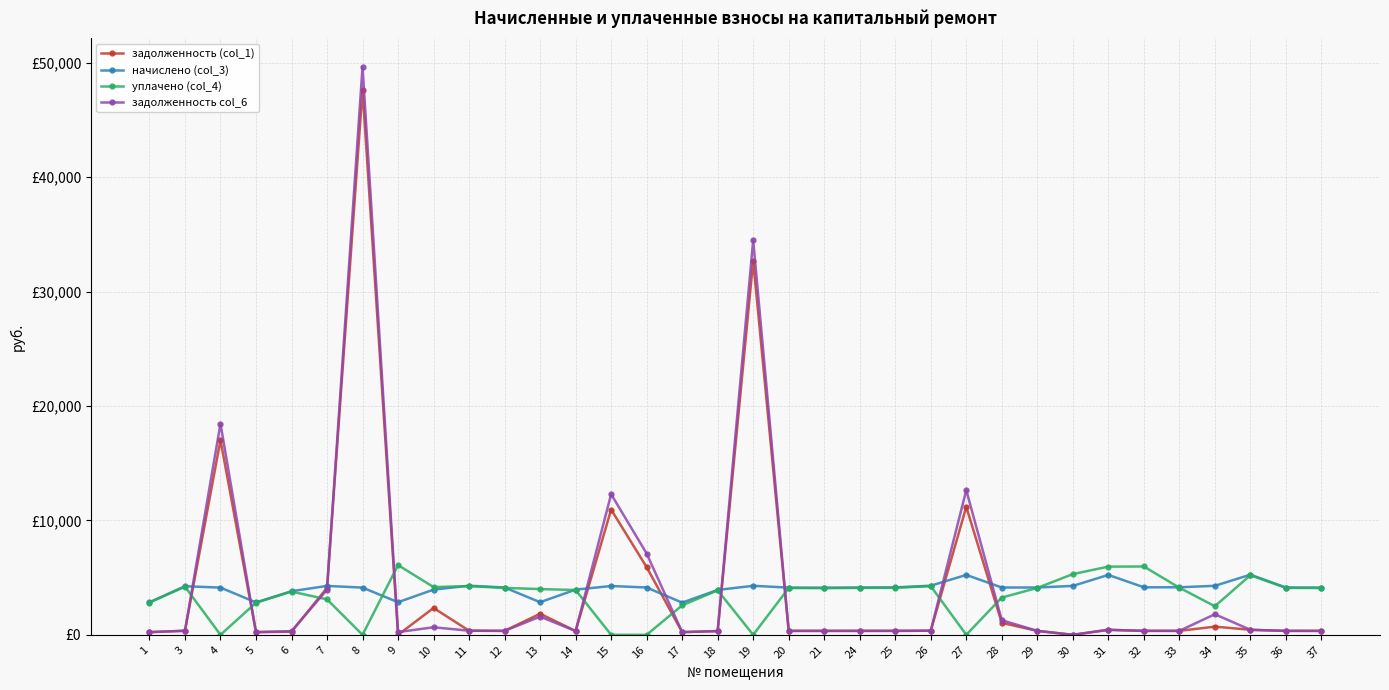

Reading left to right, list all the values displayed in this chart.

задолженность (col_1): 236.4	353.9	17023.8	235.9	270.6	4103.3	47654.3	0.0	2348.0	357.7	344.6	1843.7	329.2	10948.6	5915.0	234.4	326.9	32703.5	343.9	343.1	344.6	345.4	357.7	11187.3	1043.5	344.6	0.0	436.4	346.2	346.2	713.9	437.9	344.6	343.9
начислено (col_3): 2840.4	4246.7	4126.4	2831.2	3811.8	4274.4	4126.4	2849.6	3950.6	4292.9	4135.7	2849.6	3950.6	4265.2	4135.7	2812.6	3922.8	4283.6	4126.4	4117.2	4135.7	4144.9	4292.9	5236.7	4135.7	4135.7	4274.4	5236.7	4154.2	4154.2	4283.6	5255.2	4135.7	4126.4
уплачено (col_4): 2823.6	4209.0	0.0	2806.1	3778.0	3100.0	0.0	6093.5	4174.8	4254.8	4099.0	4000.0	3915.6	0.0	0.0	2577.7	3888.3	0.0	4089.9	4080.7	4099.0	4108.2	4254.8	0.0	3256.0	4099.0	5307.2	5960.2	5973.5	4117.3	2498.8	5208.6	4099.0	4089.9
задолженность col_6: 228.4	353.9	18462.7	235.9	317.6	3945.3	49655.0	237.5	658.4	357.7	344.6	1590.2	329.2	12290.8	7104.9	234.4	326.9	34491.2	343.9	343.1	344.6	345.4	357.7	12647.2	1277.5	344.6	0.0	436.4	346.2	346.2	1798.6	437.9	344.6	343.9